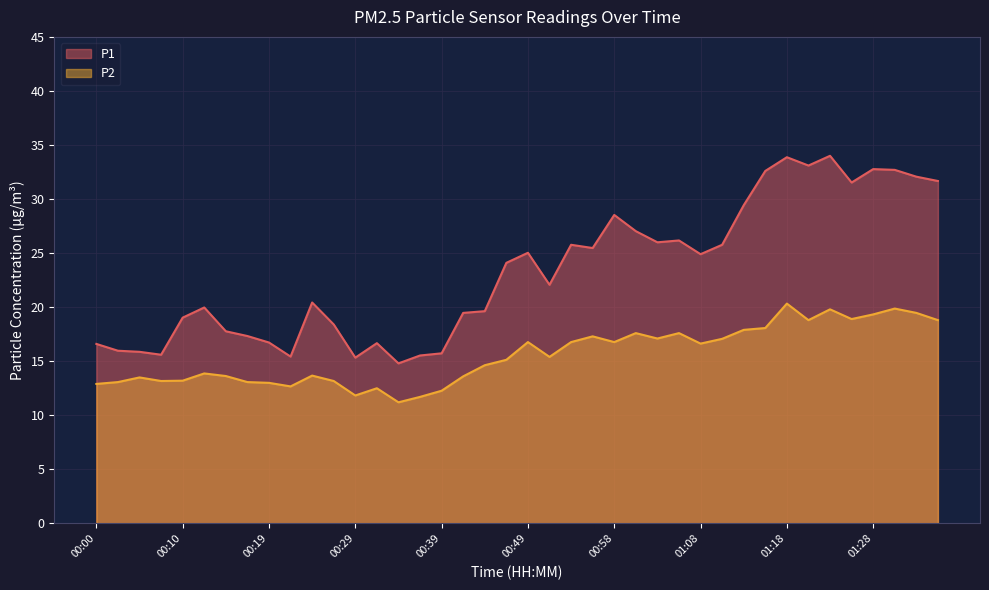

At which label does P2 reach its peak?

01:18